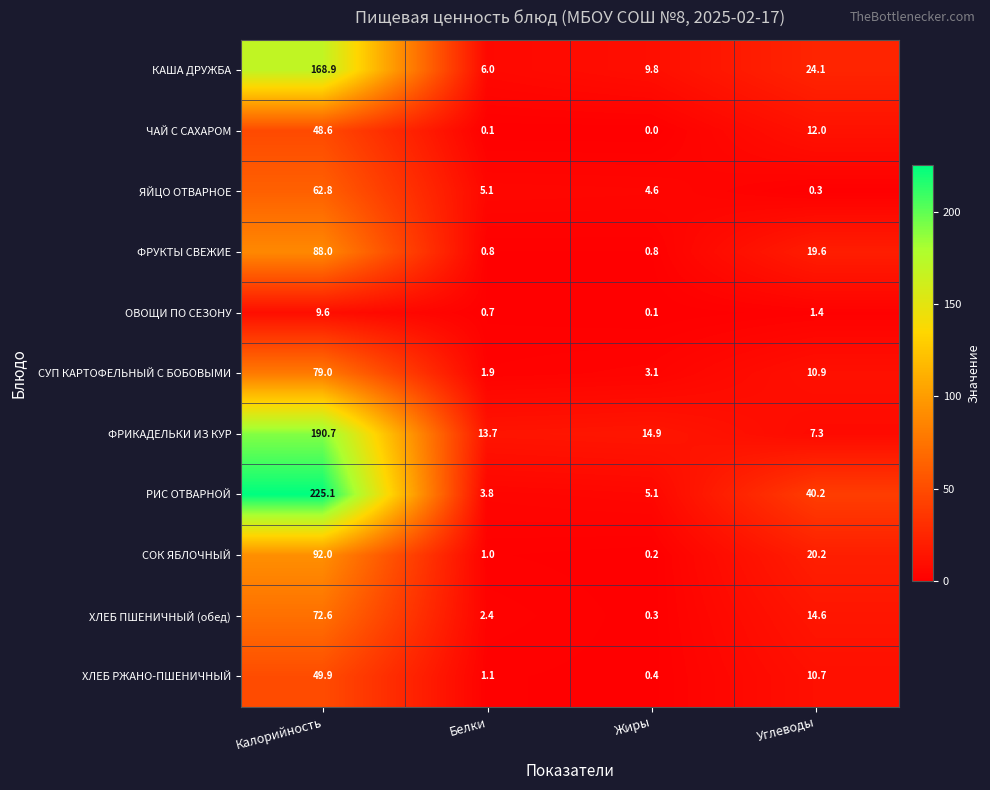

What is the difference between the maximum and minimum values in the СУП КАРТОФЕЛЬНЫЙ С БОБОВЫМИ series?

77.1